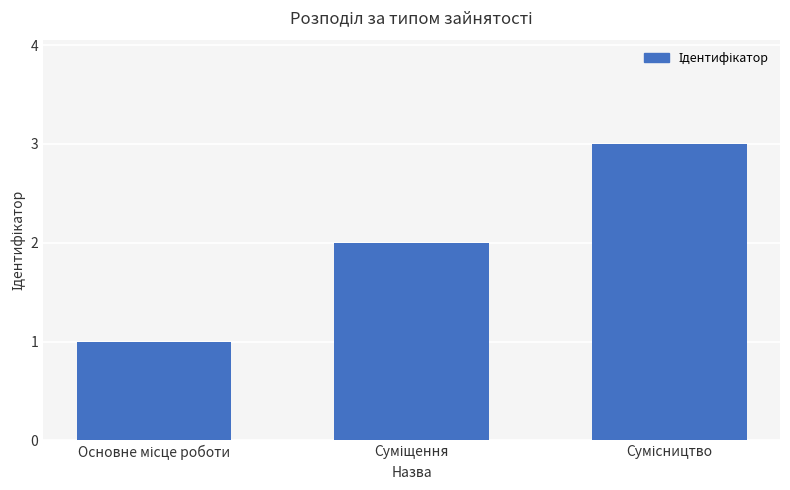

Reading right to left, extract all data points from this chart.

3	2	1